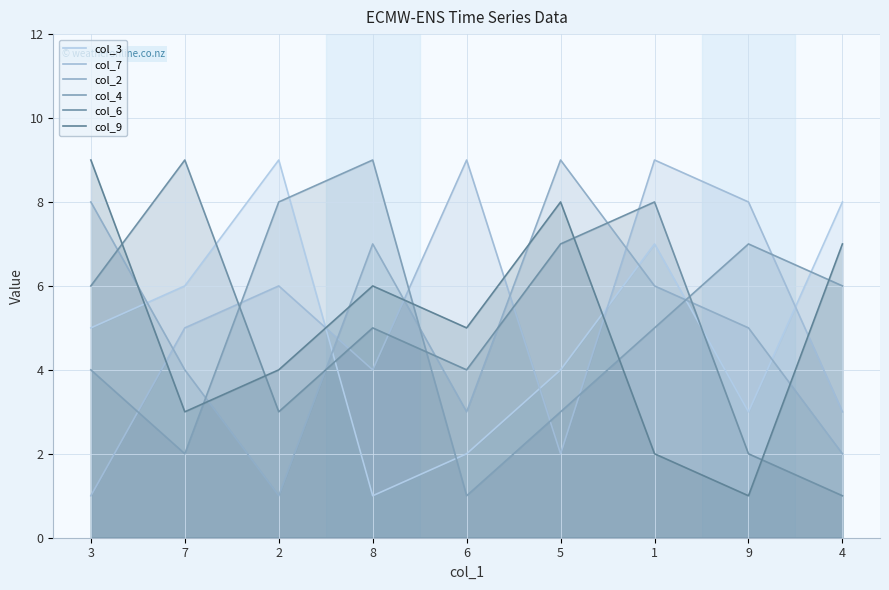

How many series are shown in this chart?

6